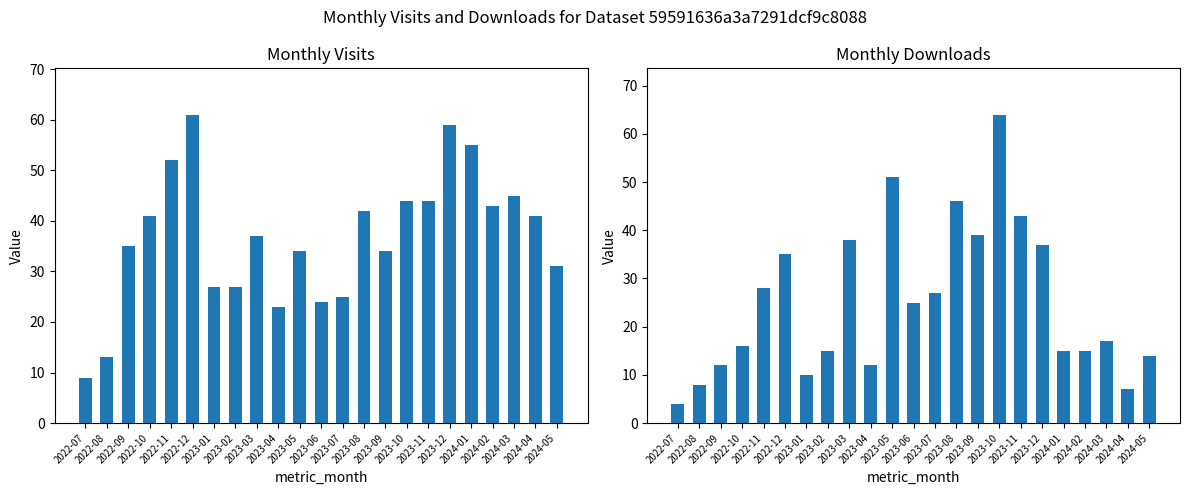

Which series has the largest total across all categories?

monthly_visit